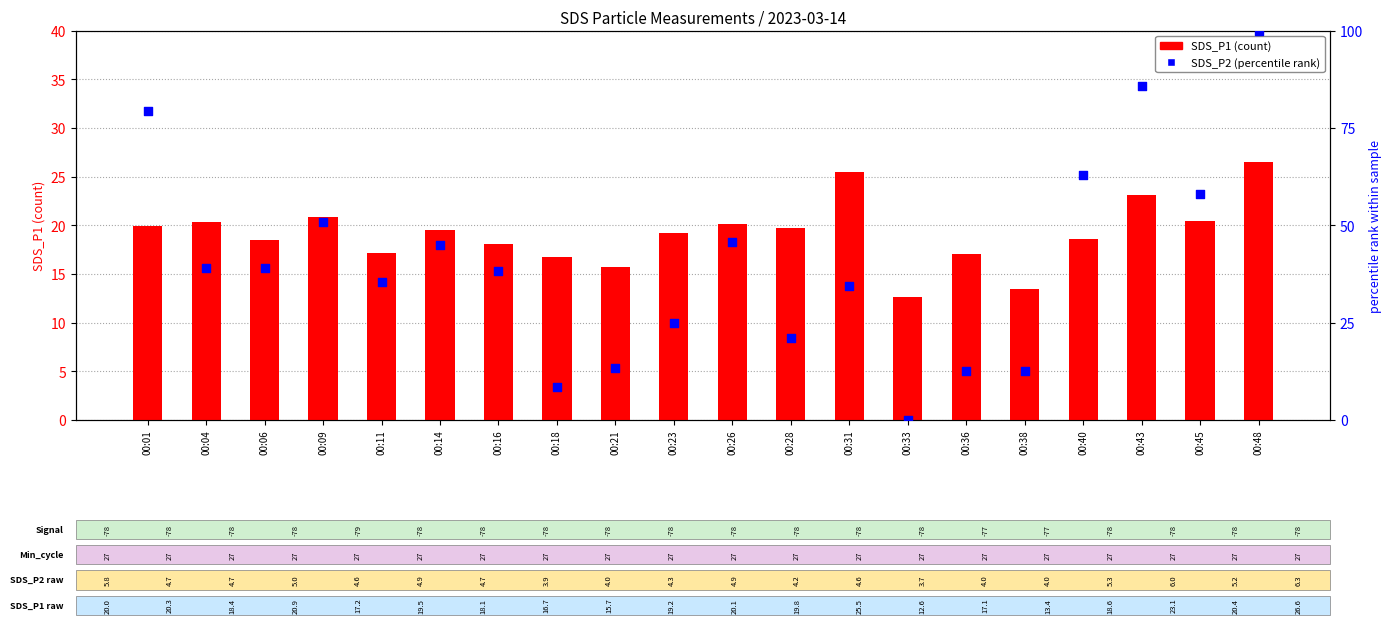

Which series reaches the minimum Y coordinate?

SDS_P2 (percentile rank)